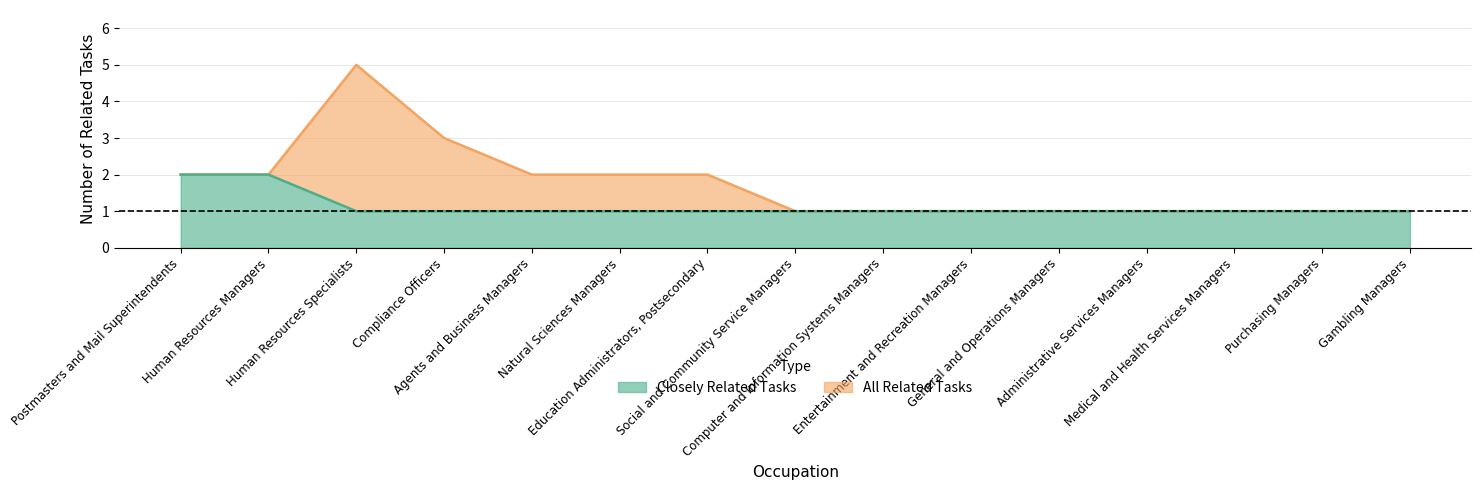

Does the chart have visible grid lines?

Yes